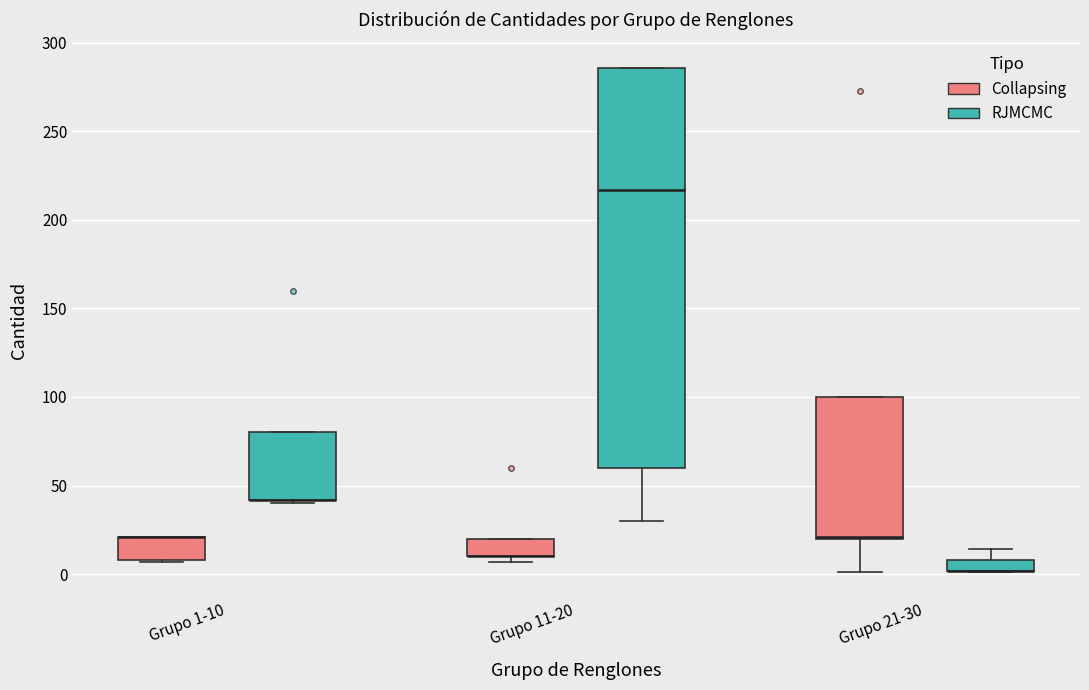

Comparing the boxes themselves (not the whiskers), which one is the tallest?

Grupo 11-20 (RJMCMC)